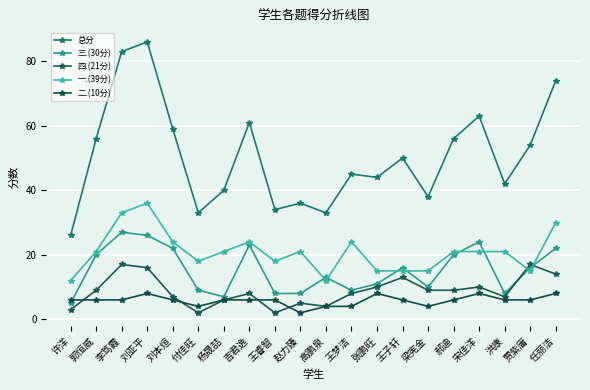

What is the average value of the 四.(21分) series?

9